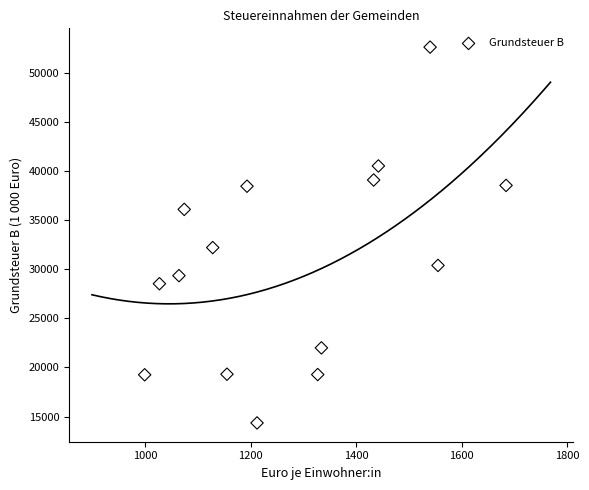

What Y value in the scatter plot is closest to 33504?

32224